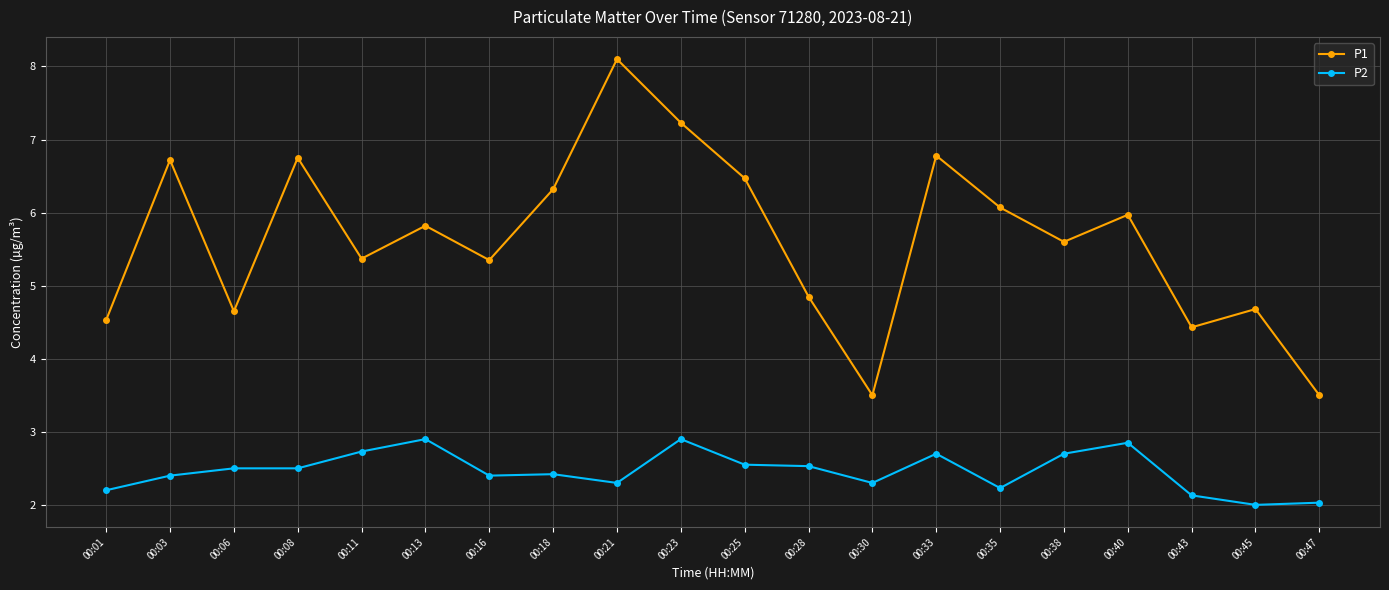

Rank the series by their average value, from highest to lowest.

P1, P2